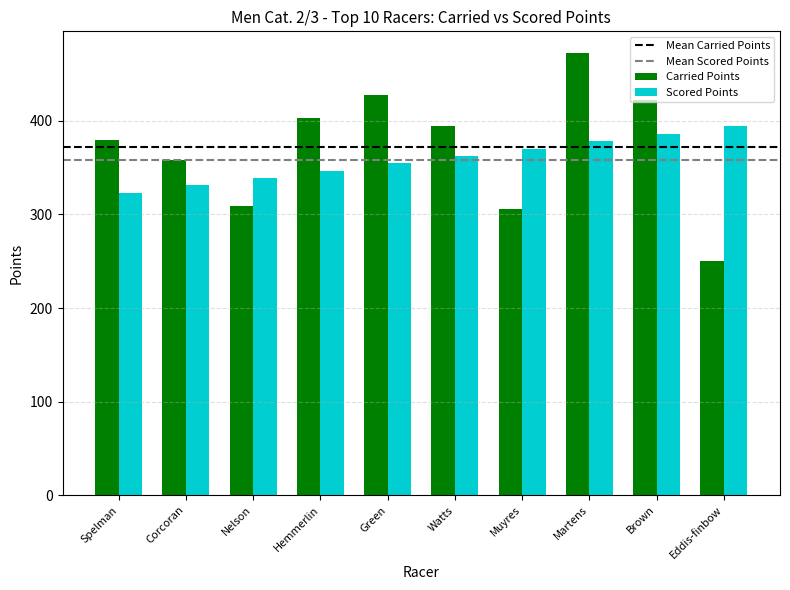

How many bars are there in each group?

2